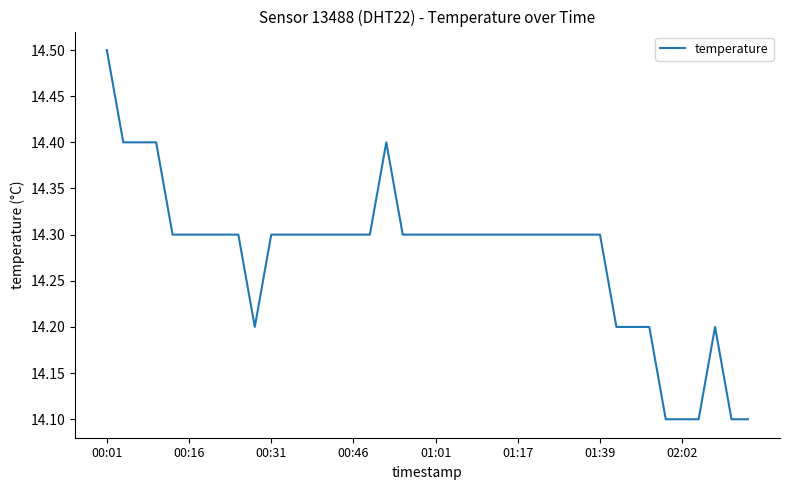

What is the greatest value displayed?

14.5